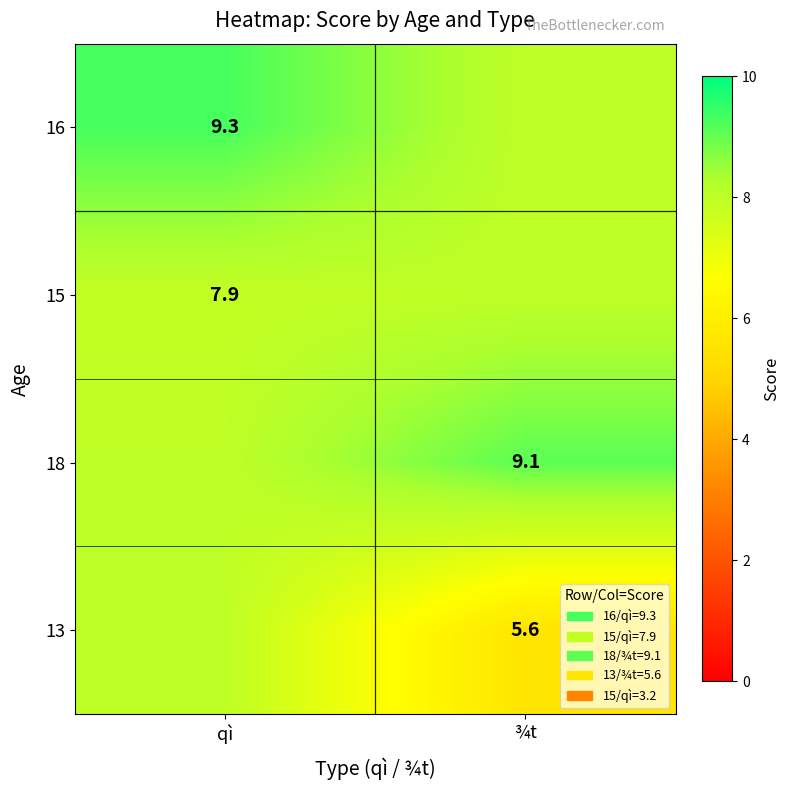

What is the minimum value shown in the chart?

5.6